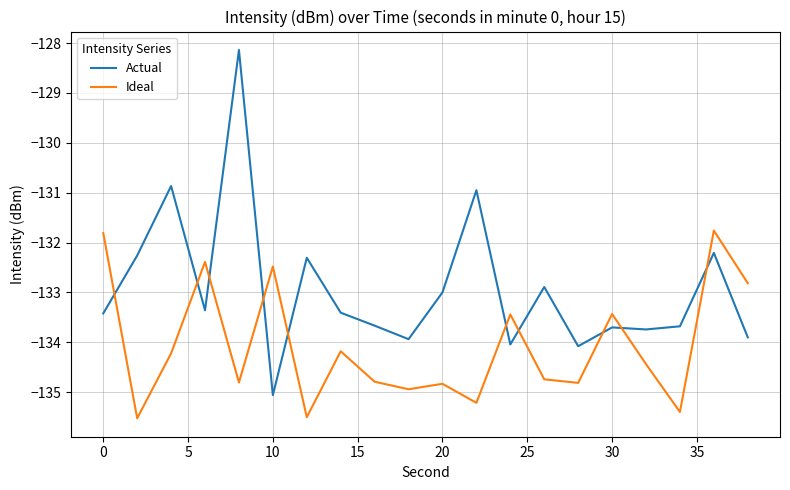

Reading left to right, extract all data points from this chart.

Actual: -133.4	-132.3	-130.9	-133.4	-128.1	-135.1	-132.3	-133.4	-133.7	-133.9	-133.0	-130.9	-134.0	-132.9	-134.1	-133.7	-133.7	-133.7	-132.2	-133.9
Ideal: -131.8	-135.5	-134.2	-132.4	-134.8	-132.5	-135.5	-134.2	-134.8	-134.9	-134.8	-135.2	-133.4	-134.7	-134.8	-133.4	-134.4	-135.4	-131.8	-132.8